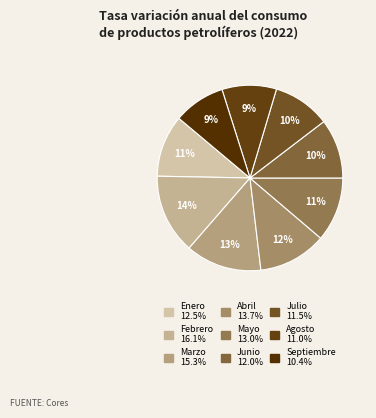

Is it true that Julio is 10% of the pie?

True